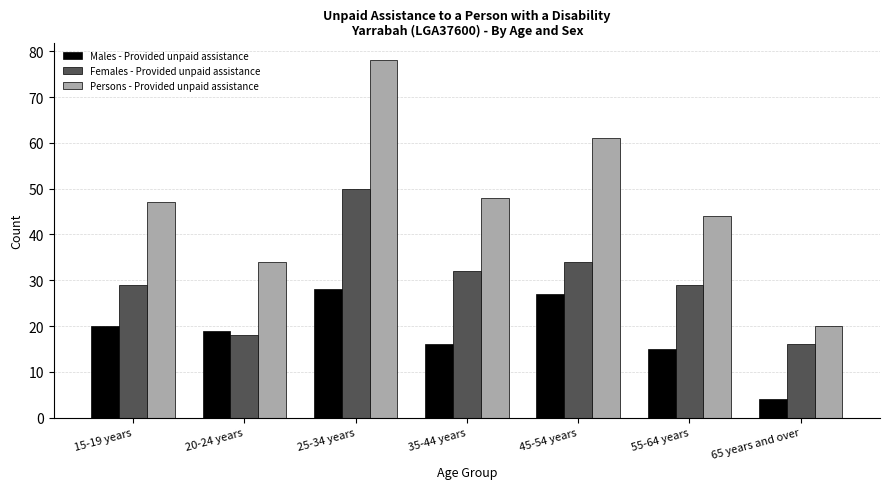

At which category is the sum across all series the highest?

25-34 years